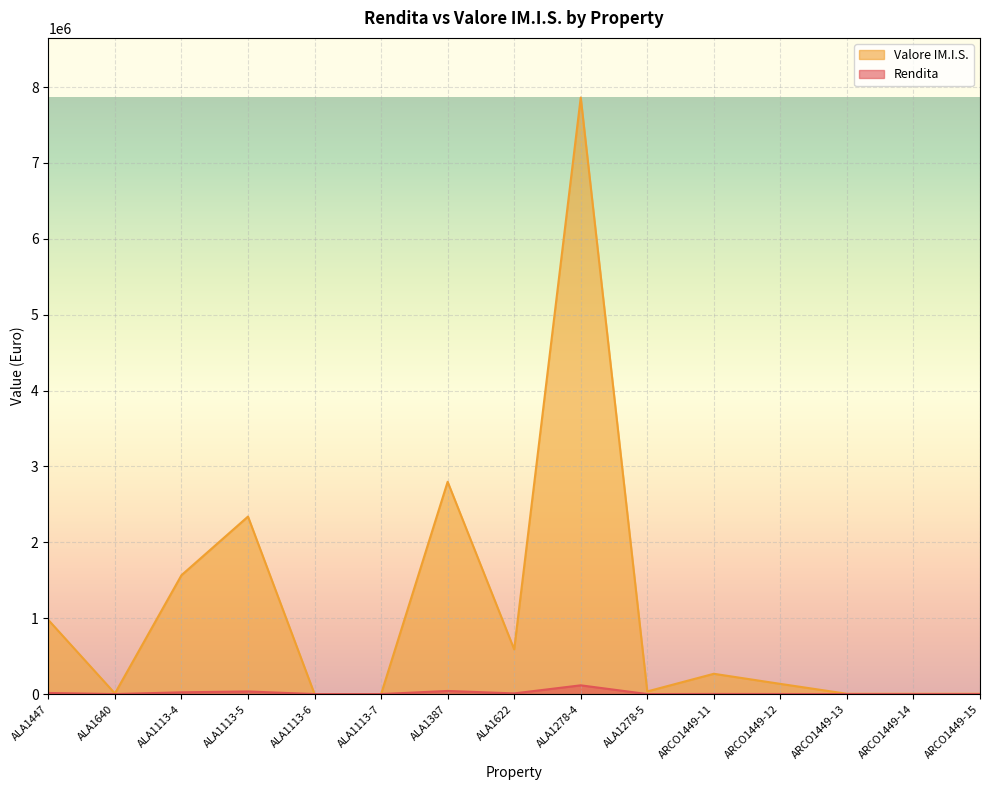

Reading left to right, extract all data points from this chart.

Rendita: 14305.2	118.7	22948.5	34273.7	0.0	0.0	40991.5	8627.1	115184.0	206.6	1591.0	913.1	22.2	22.2	22.2
Valore IM.I.S.: 976331.9	8104.0	1566235.1	2339180.0	0.0	0.0	2797668.5	588800.9	7861308.7	34705.4	267279.6	134225.7	3722.9	3722.9	3722.9